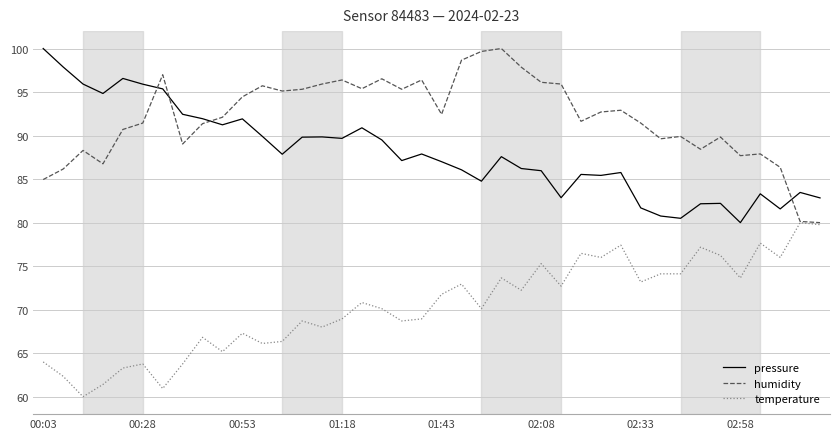

What is the highest value of the temperature series?

80.0